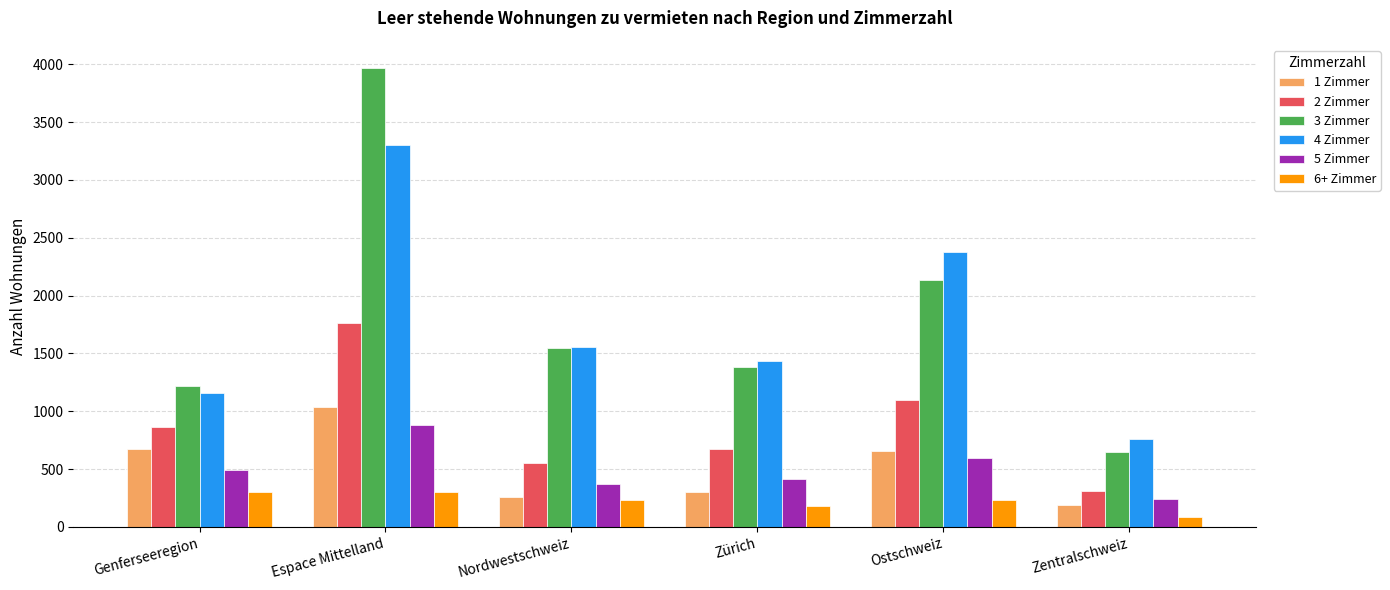

What is the minimum value for 6+ Zimmer?

85